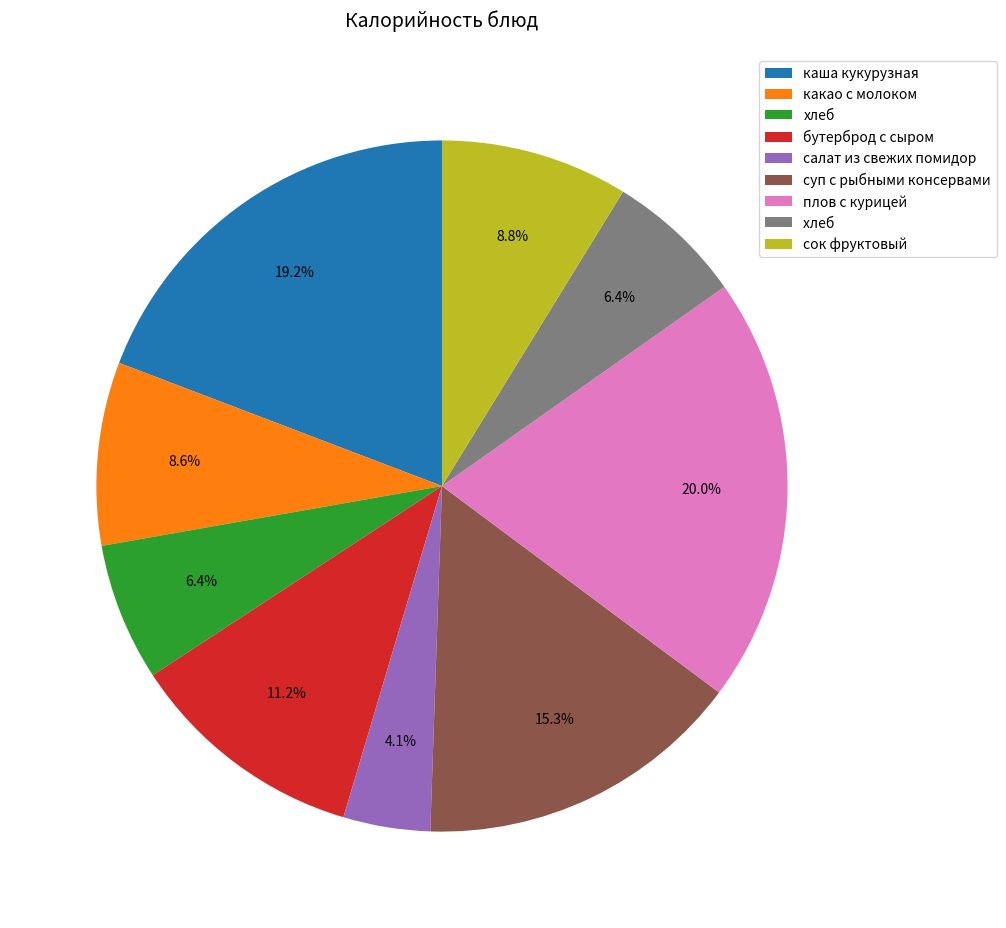

Does any single category account for the majority?

No